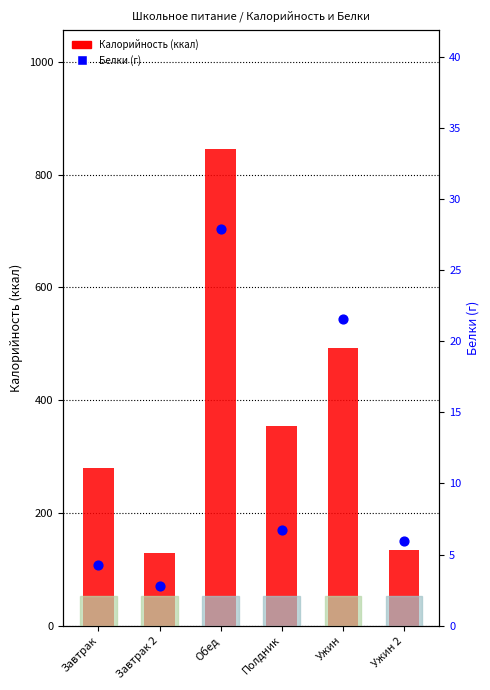

Is the value of Белки (г) at Полдник greater than the value of Калорийность (ккал) at Ужин 2?

No